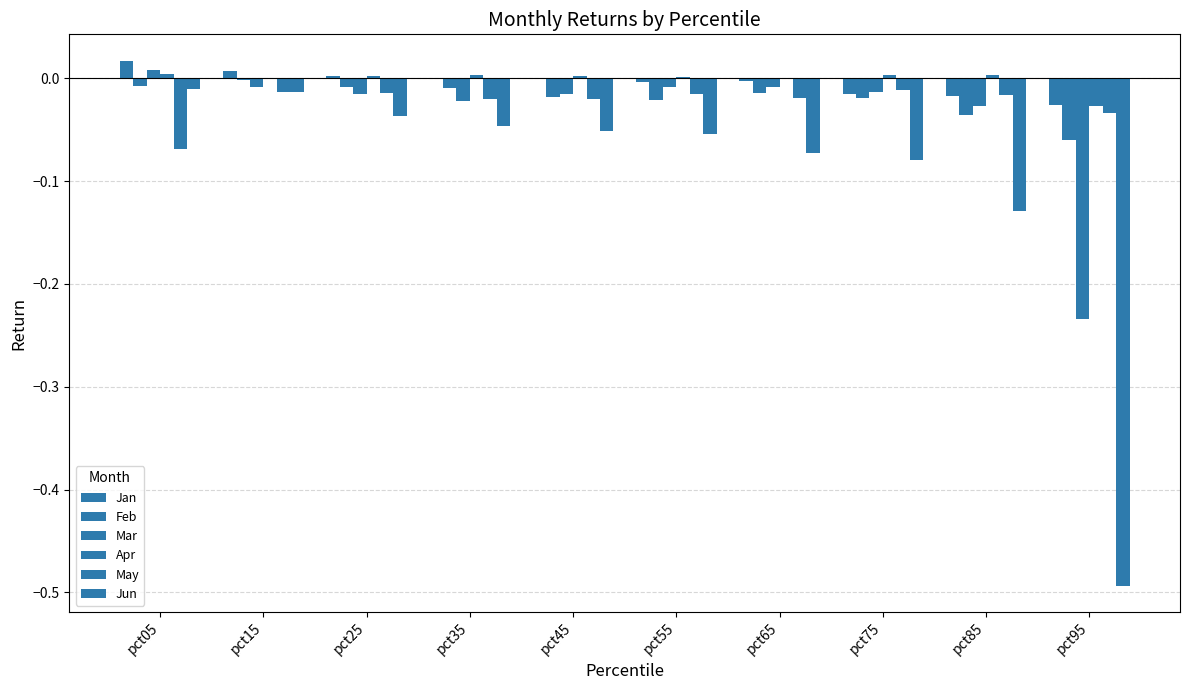

How many groups of bars are there?

10